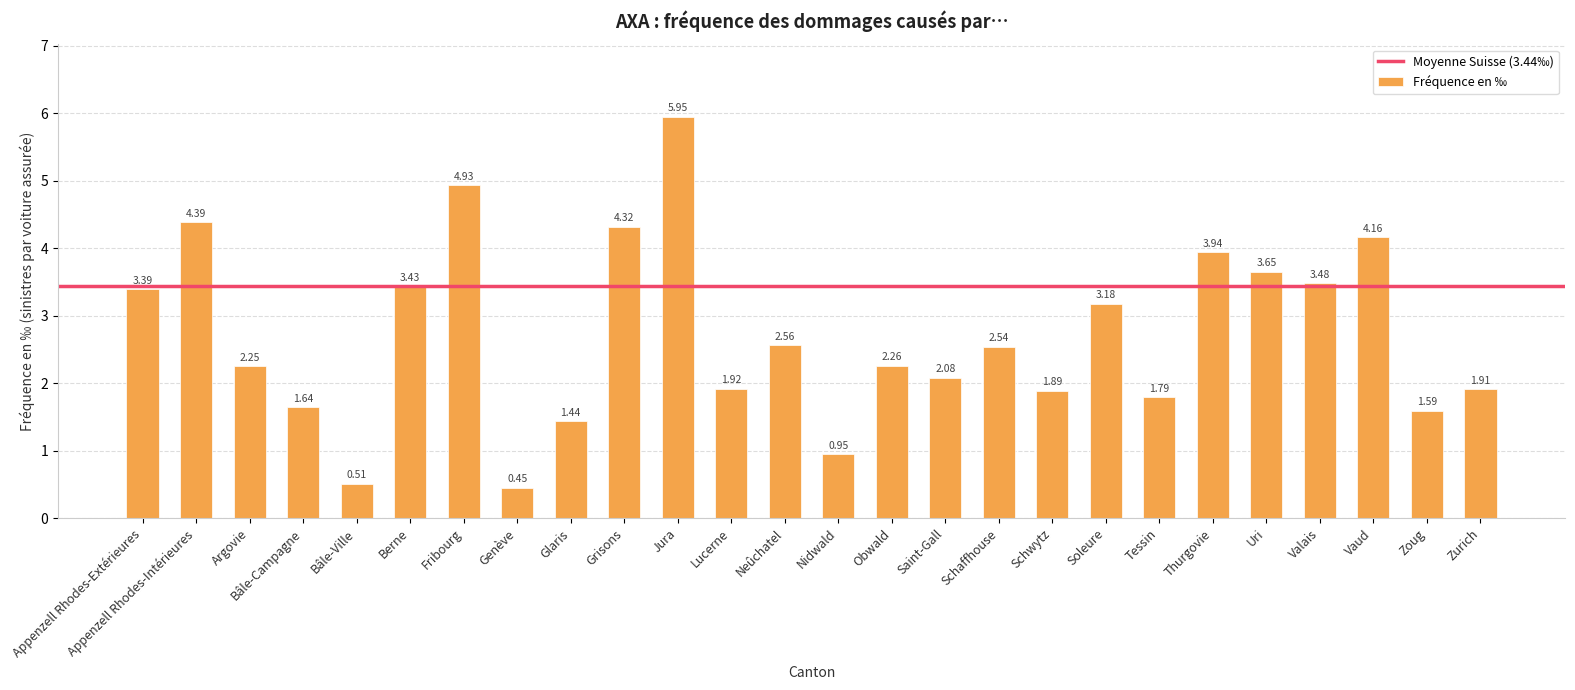

What is the difference between the maximum and second lowest values?

5.4